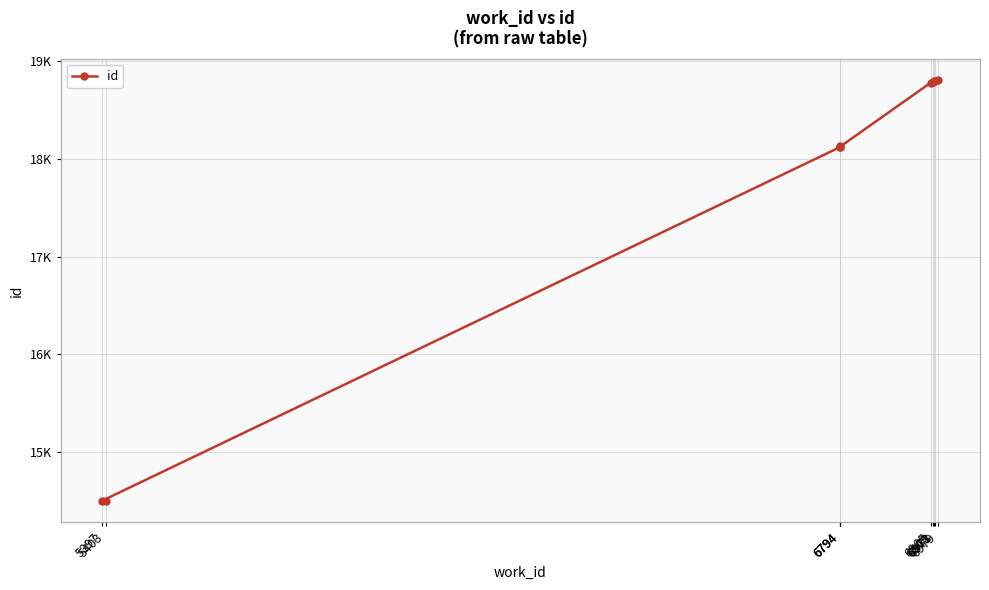

What is the smallest value displayed?

14497